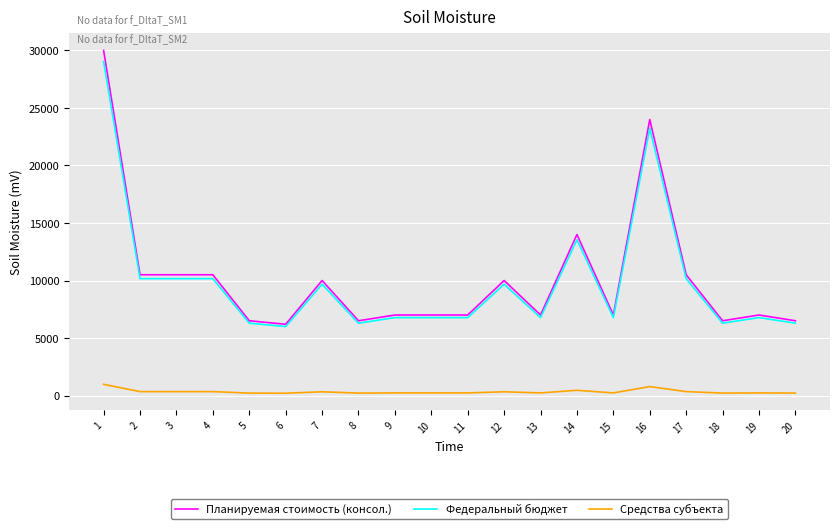

True or false: Средства субъекта and Федеральный бюджет intersect in this chart.

False